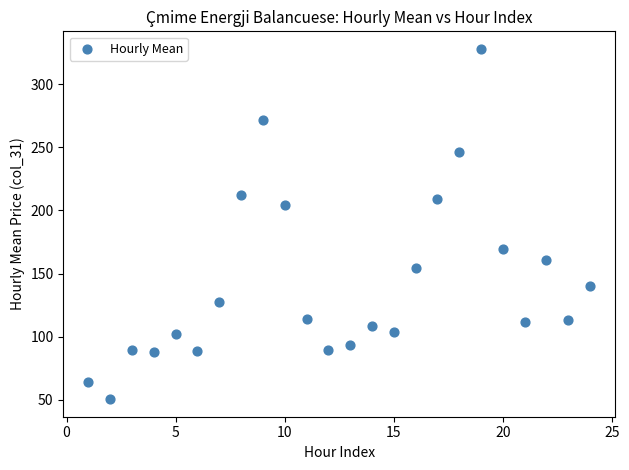

What Y value in the scatter plot is closest to 189?

204.2